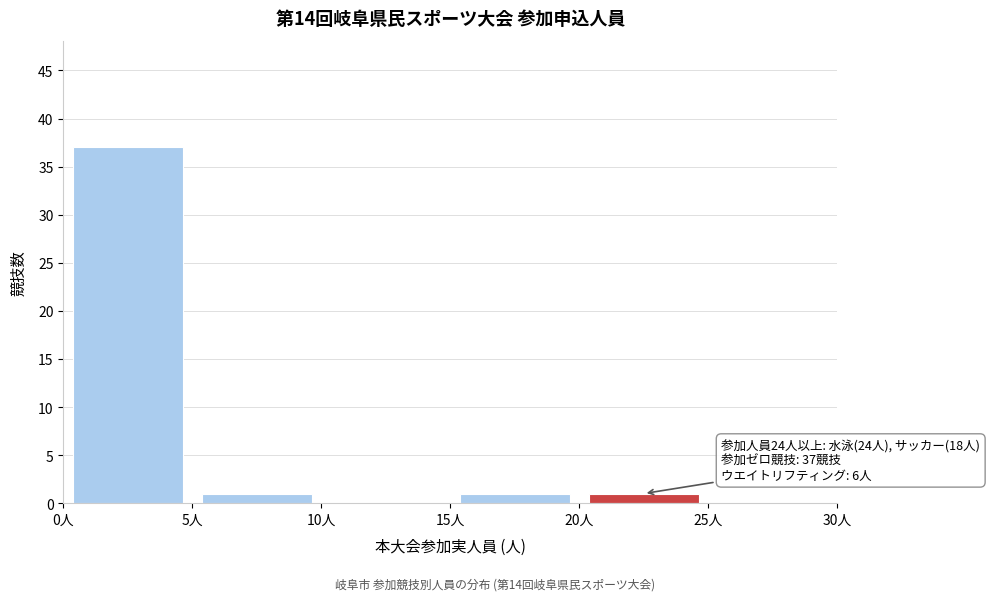

Over which range of the x-axis is the bar tallest?

0 to 5